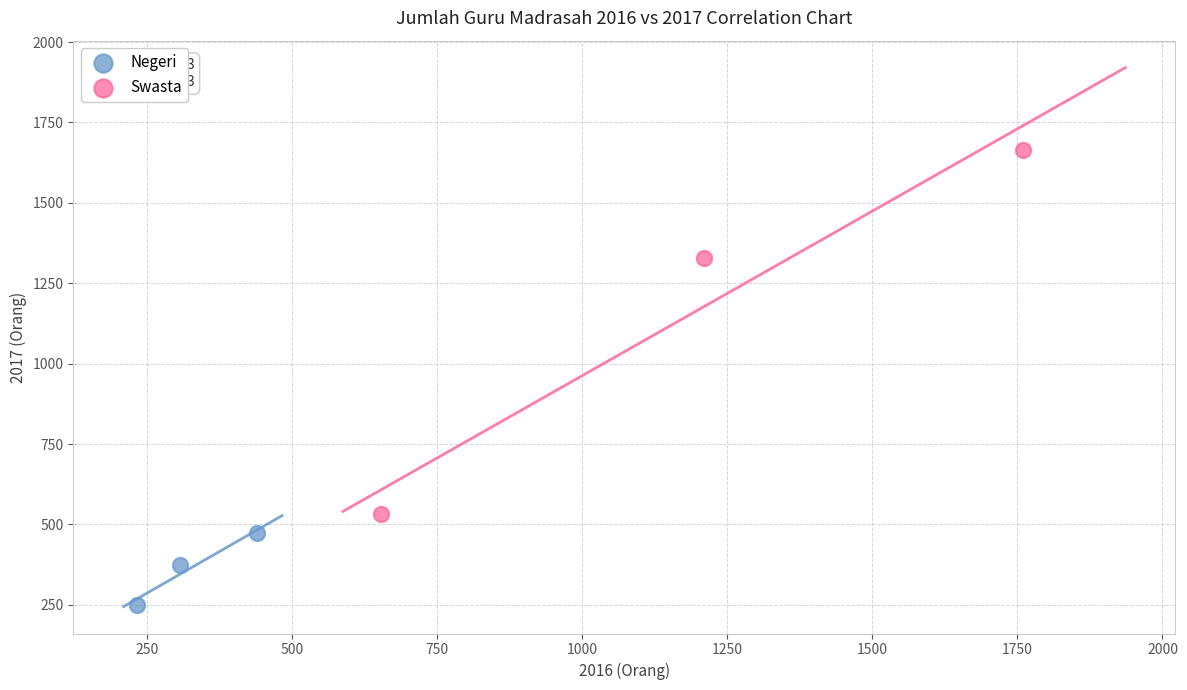

Which series contains the highest Y value?

Swasta